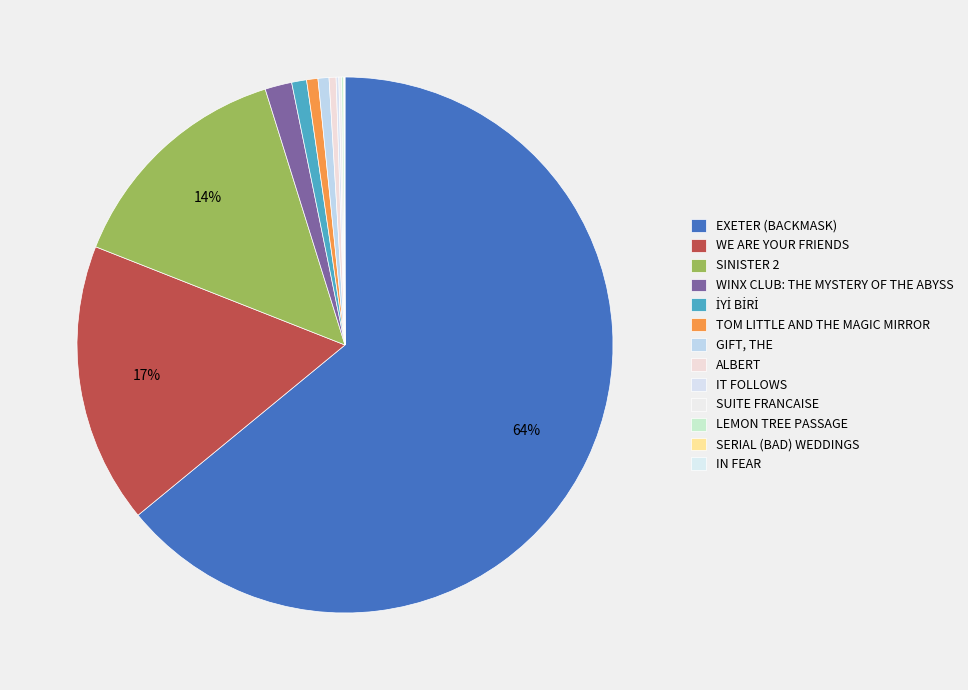

How many segments does this pie chart have?

13